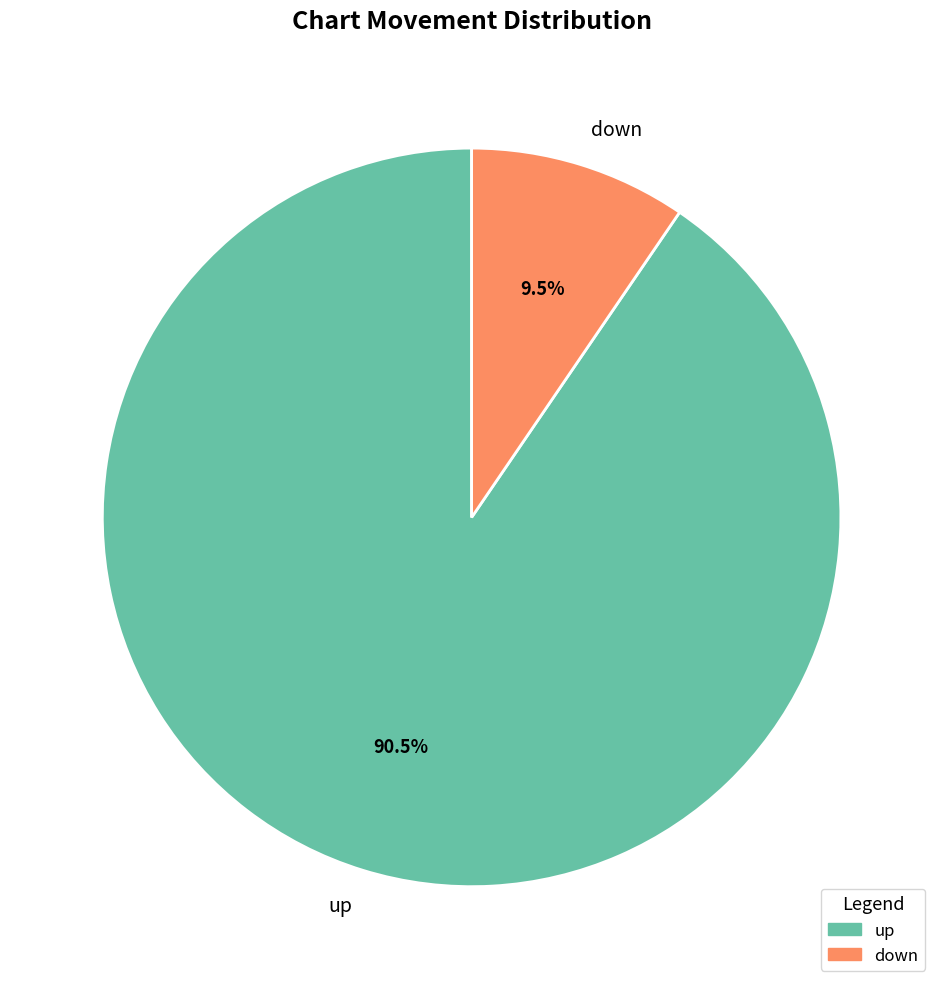

To the nearest percent, what is the difference between the up and down slice percentages?

81%